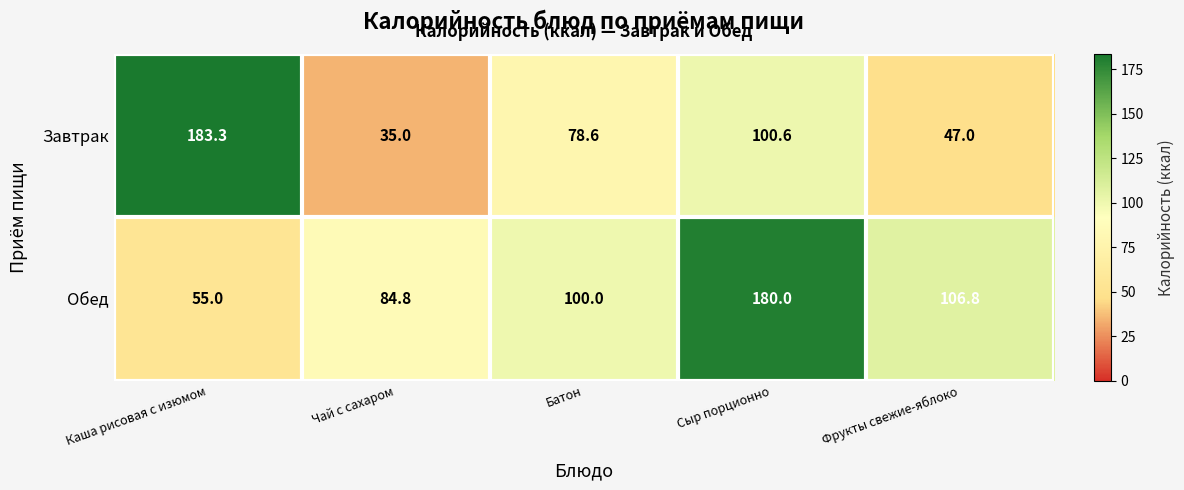

What is the total value across all series at Каша рисовая с изюмом?

238.3